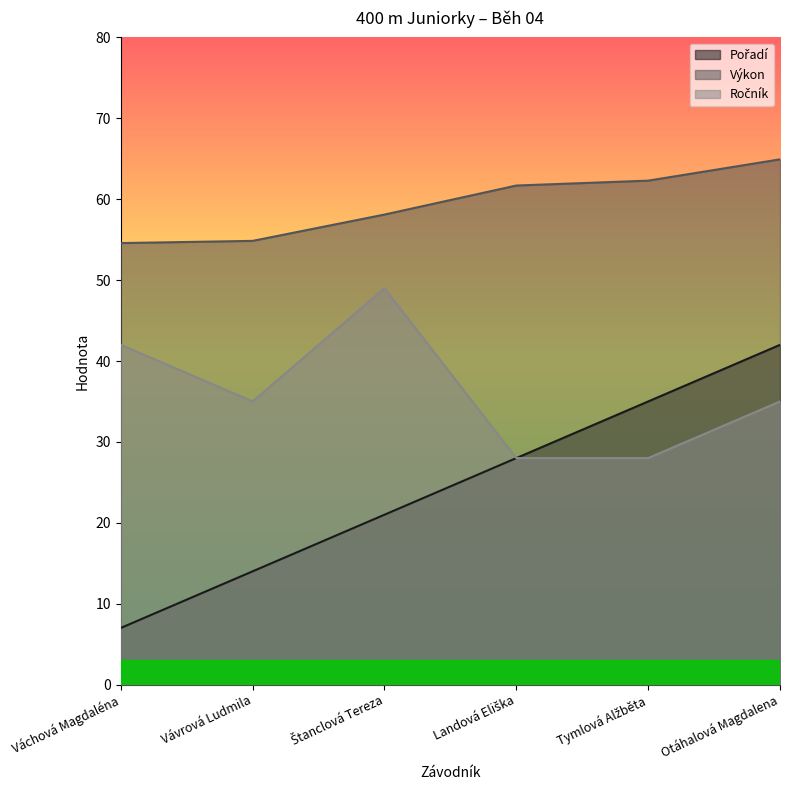

Does the chart have visible grid lines?

No